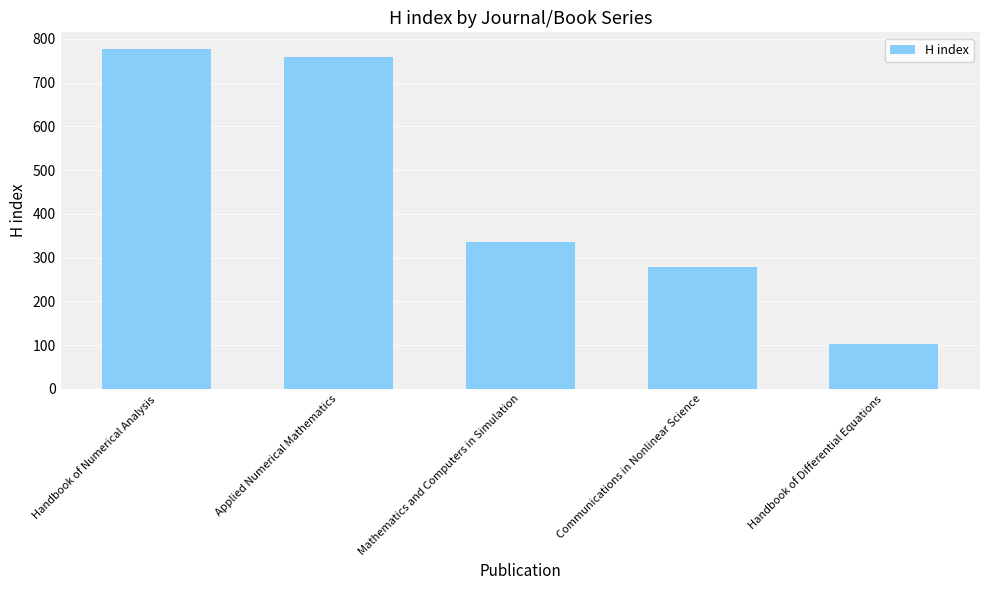

Which label corresponds to the largest value in the chart?

Handbook of Numerical Analysis